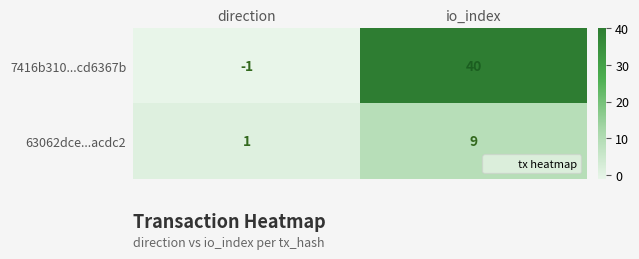

Which series has the largest total across all categories?

7416b310...cd6367b